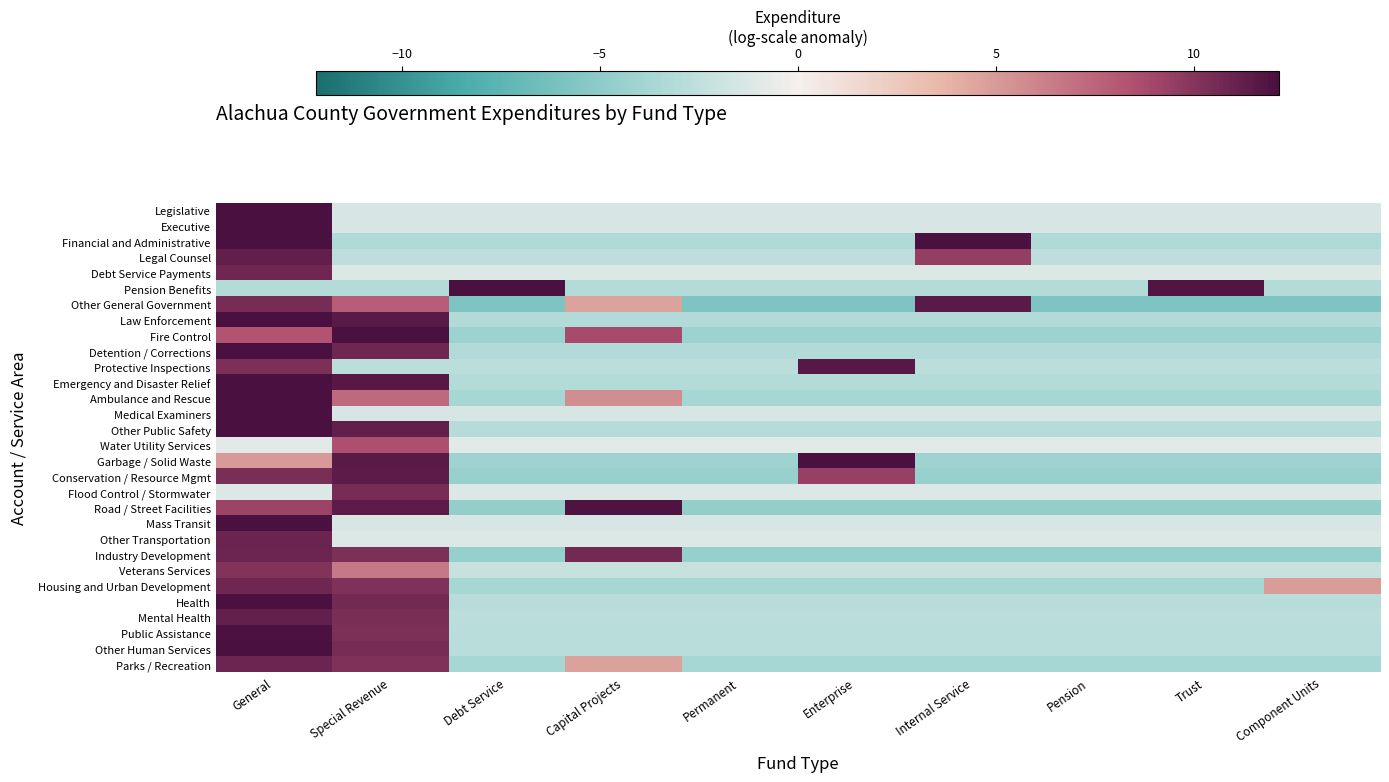

List the series in order of their peak value, lowest first.

Water Utility Services, Veterans Services, Flood Control / Stormwater, Debt Service Payments, Housing and Urban Development, Parks / Recreation, Industry Development, Other Transportation, Mental Health, Legal Counsel, Conservation / Resource Mgmt, Other General Government, Protective Inspections, Road / Street Facilities, Public Assistance, Other Human Services, Legislative, Executive, Garbage / Solid Waste, Fire Control, Medical Examiners, Mass Transit, Health, Ambulance and Rescue, Other Public Safety, Emergency and Disaster Relief, Pension Benefits, Financial and Administrative, Law Enforcement, Detention / Corrections